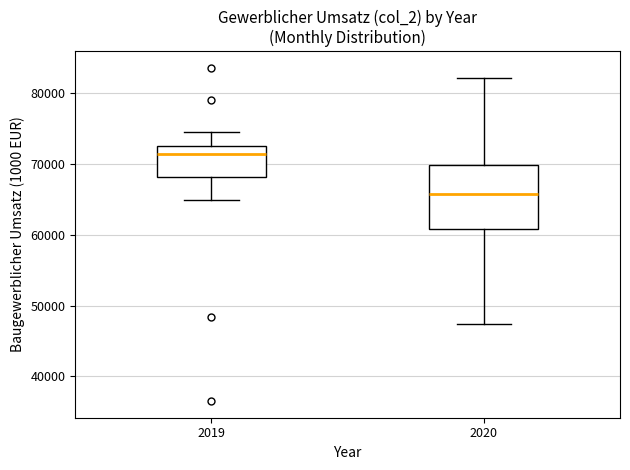

Reading left to right, read every box against the y-axis: the position of its median line, the range the box covers, and the ends of its whiskers. The values are not printed on the chart, so give them approximately, as read against the axis.

2019: median 71000, box 68000 to 73000, whiskers 65000 to 75000
2020: median 66000, box 61000 to 70000, whiskers 47000 to 82000